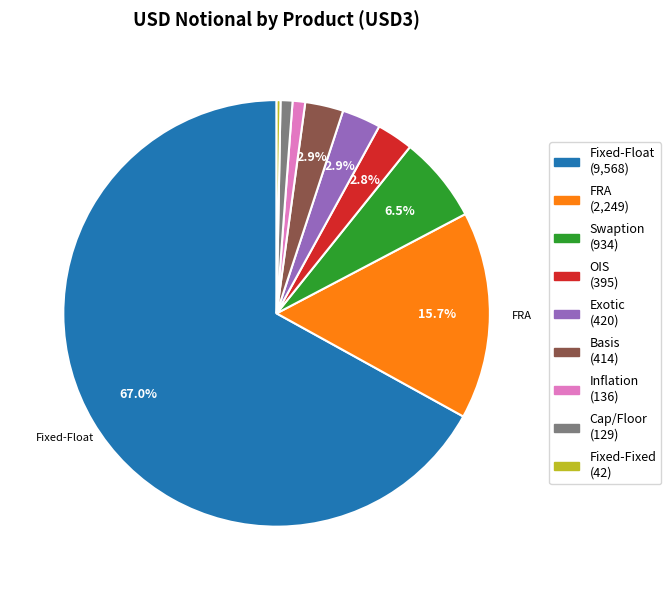

Is there a majority slice in this chart?

Yes